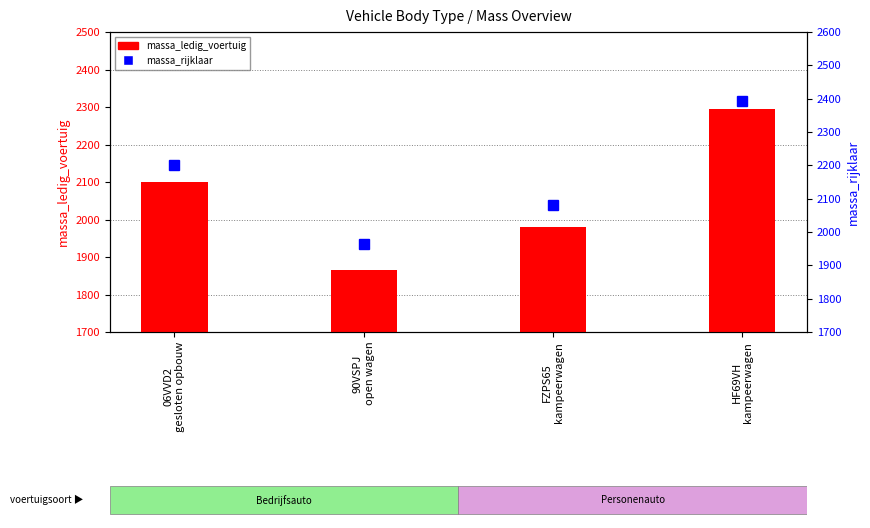

Rank the series by their maximum value, from highest to lowest.

massa_rijklaar, massa_ledig_voertuig